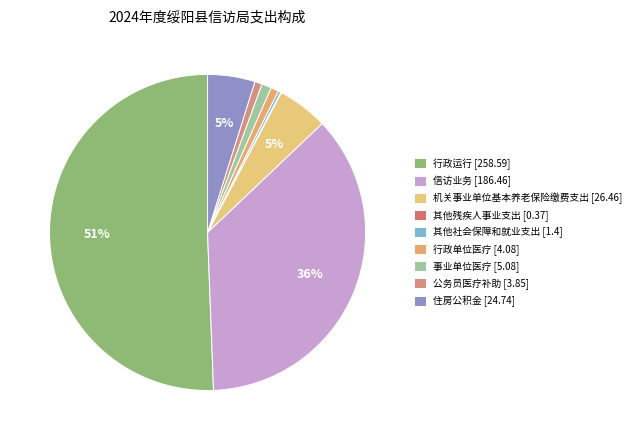

What is the ratio of the value at 事业单位医疗 to the value at 机关事业单位基本养老保险缴费支出?

0.2